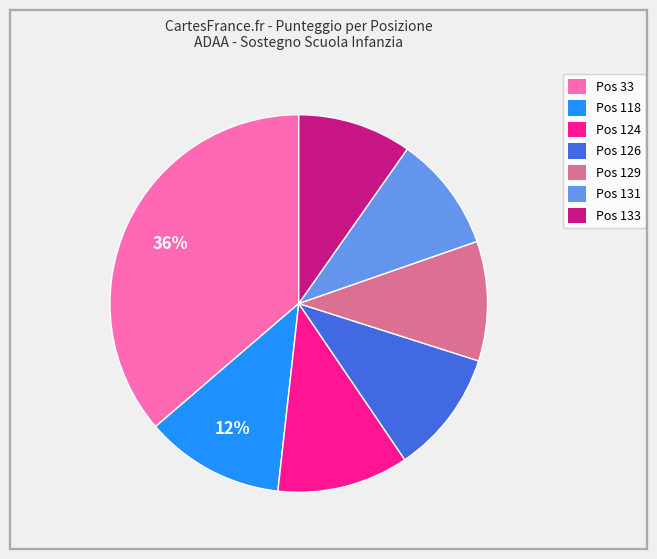

Which has a higher value, Pos 33 or Pos 131?

Pos 33